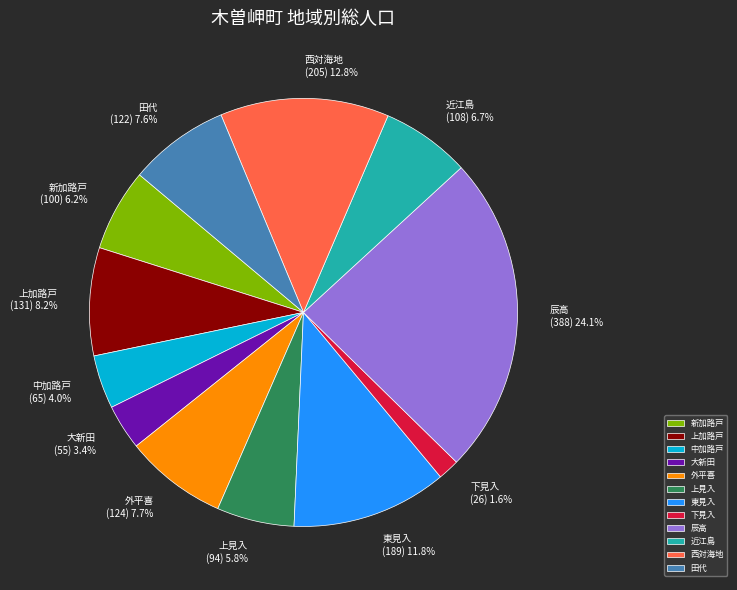

To the nearest percent, what percentage of the pie is 大新田?

3%